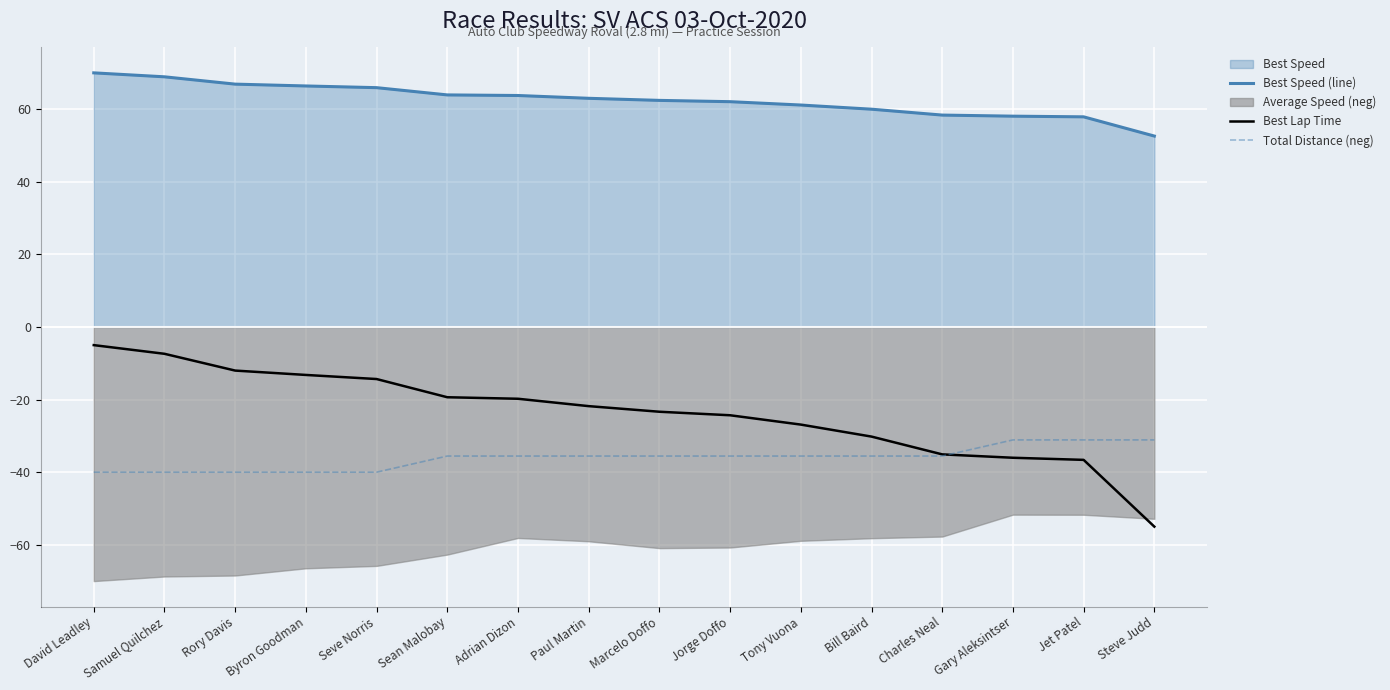

What is the difference between the maximum and second lowest values in the Best Speed (line) series?

12.1